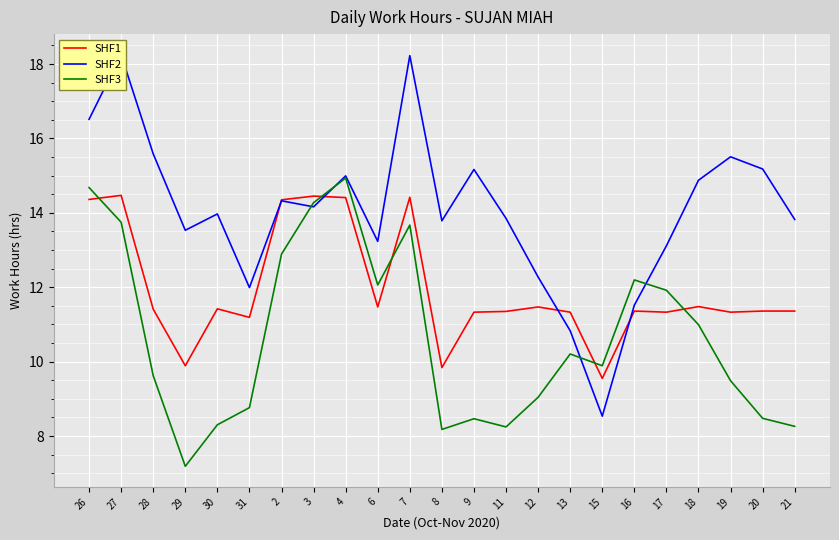

The SHF3 series shows 5.5 at 8. True or false?

False